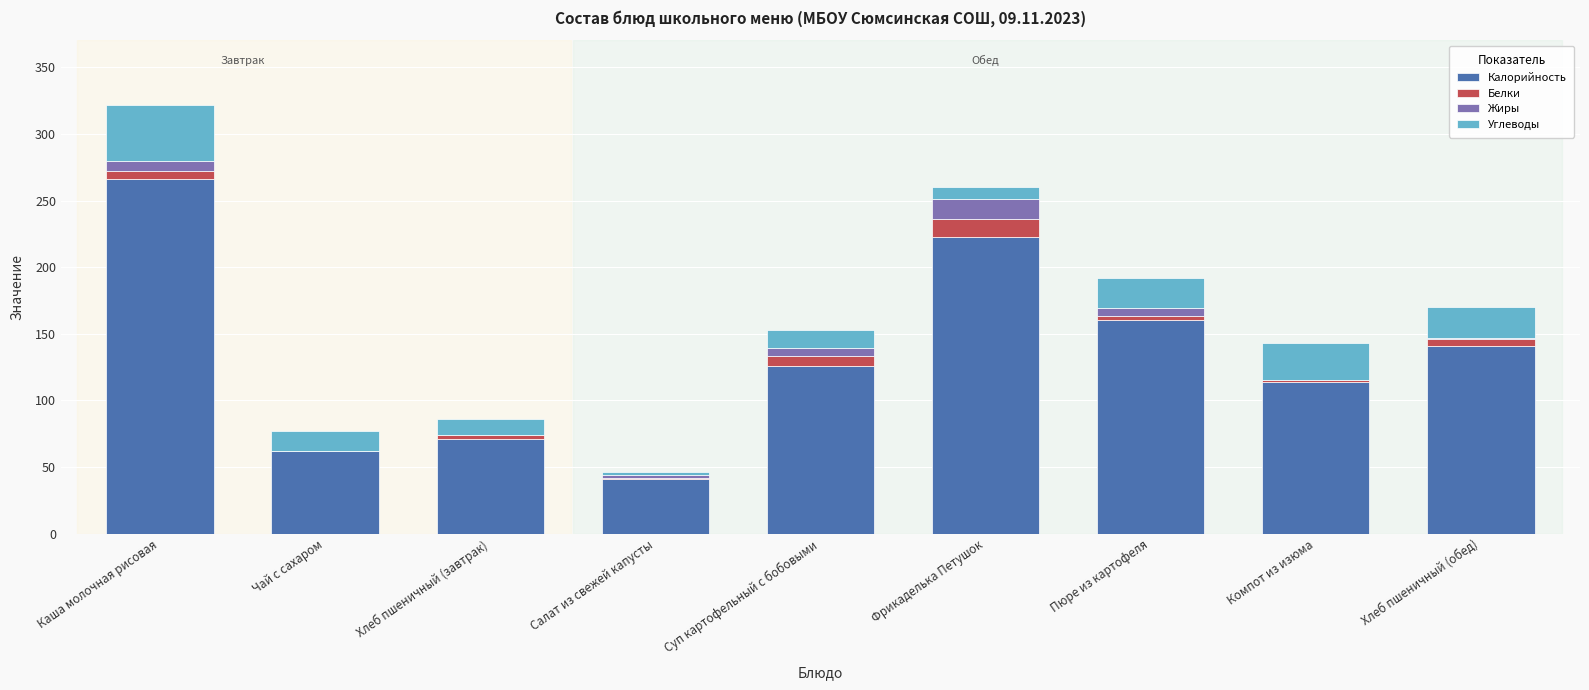

Does the chart contain stacked bars?

Yes